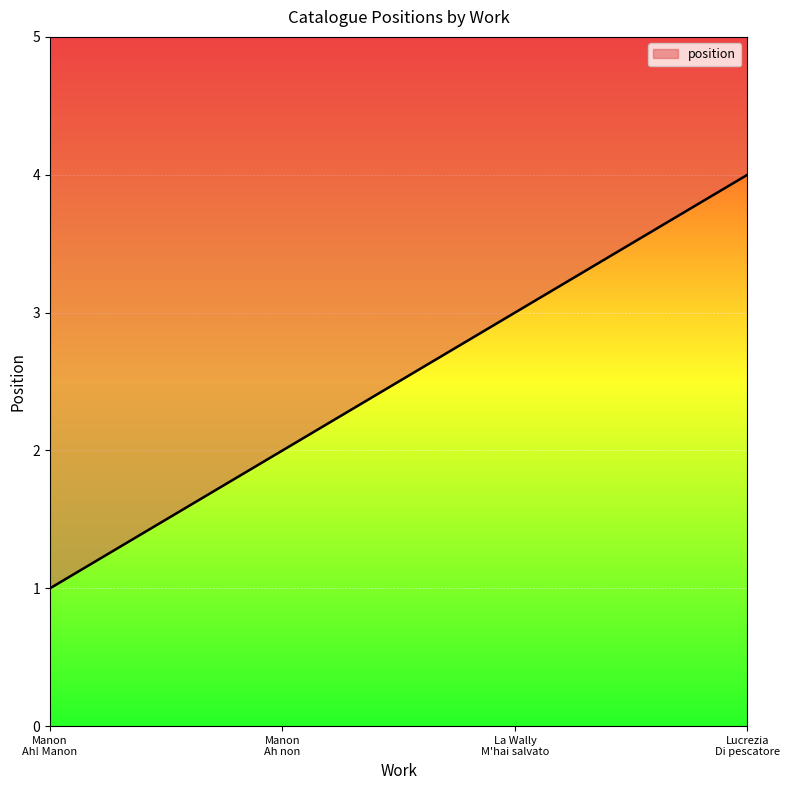

List the labels in order of value, largest first.

Lucrezia
Di pescatore, La Wally
M'hai salvato, Manon
Ah non, Manon
Ah! Manon